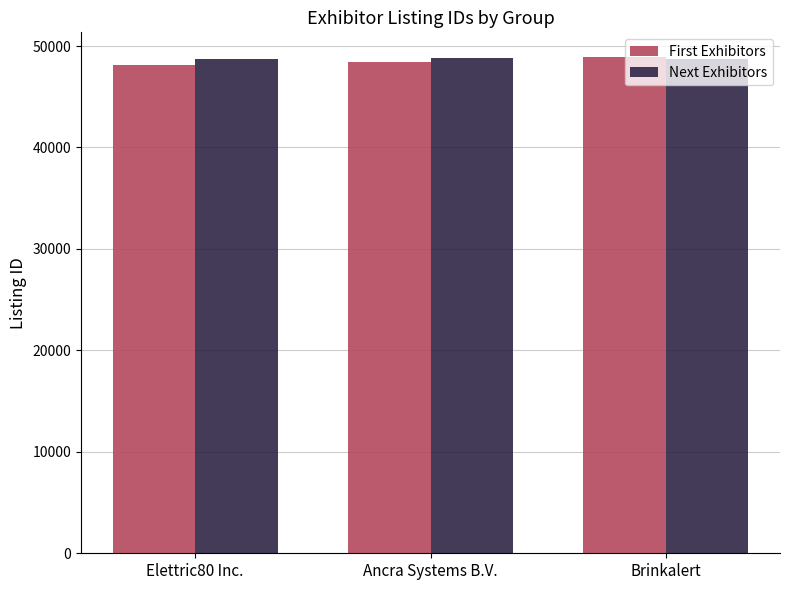

The First Exhibitors series shows 48467 at Ancra Systems B.V.. True or false?

True